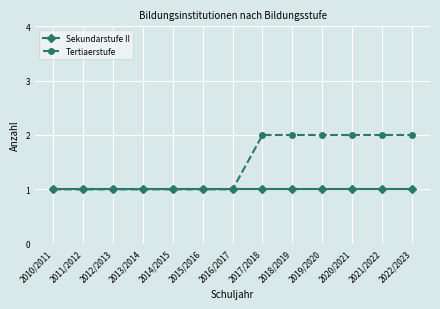

Between 2015/2016 and 2019/2020, which series saw the biggest shift?

Tertiaerstufe